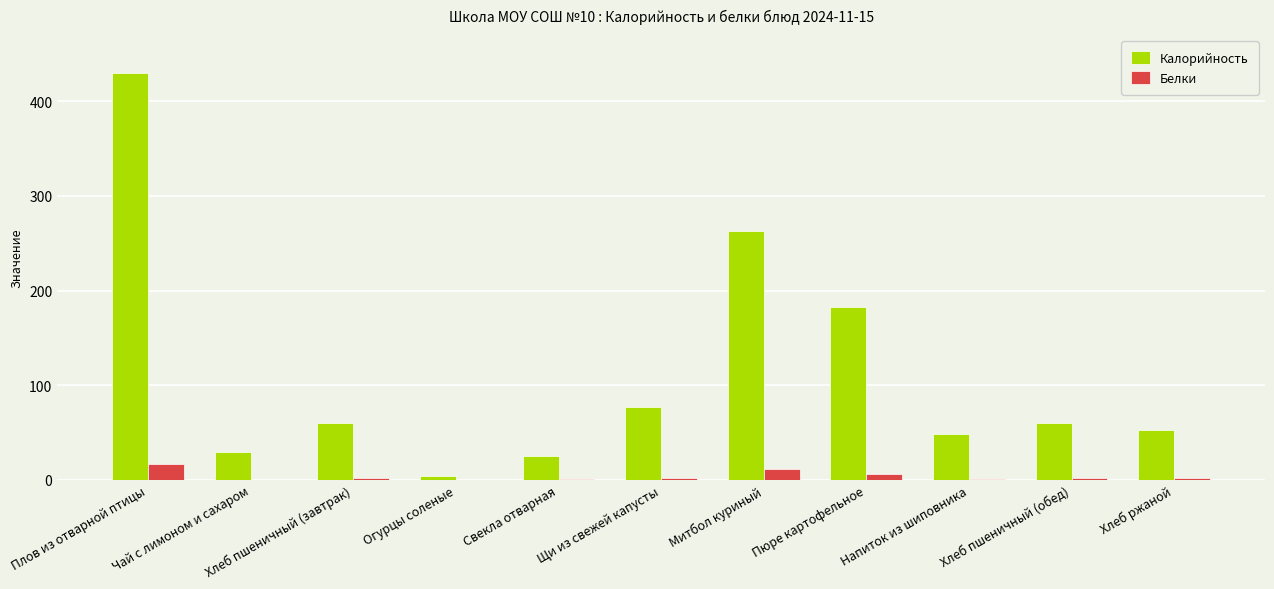

Are the bars grouped side by side (vs. stacked)?

Yes